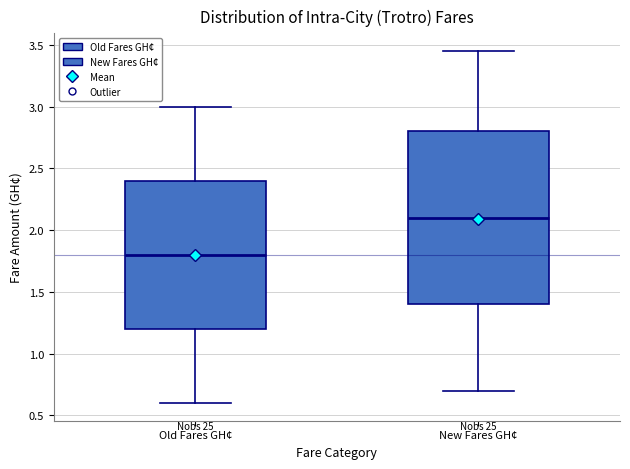

Reading left to right, read every box against the y-axis: the position of its median line, the range the box covers, and the ends of its whiskers. The values are not printed on the chart, so give them approximately, as read against the axis.

Old Fares GH¢: median 1.80, box 1.20 to 2.40, whiskers 0.60 to 3.00
New Fares GH¢: median 2.10, box 1.40 to 2.80, whiskers 0.70 to 3.45